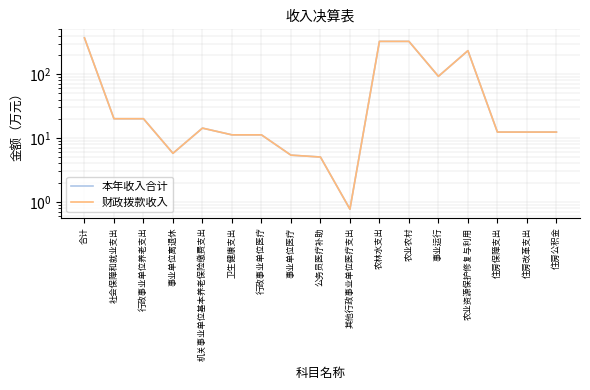

At which label is 本年收入合计 closest to 184?

农业资源保护修复与利用